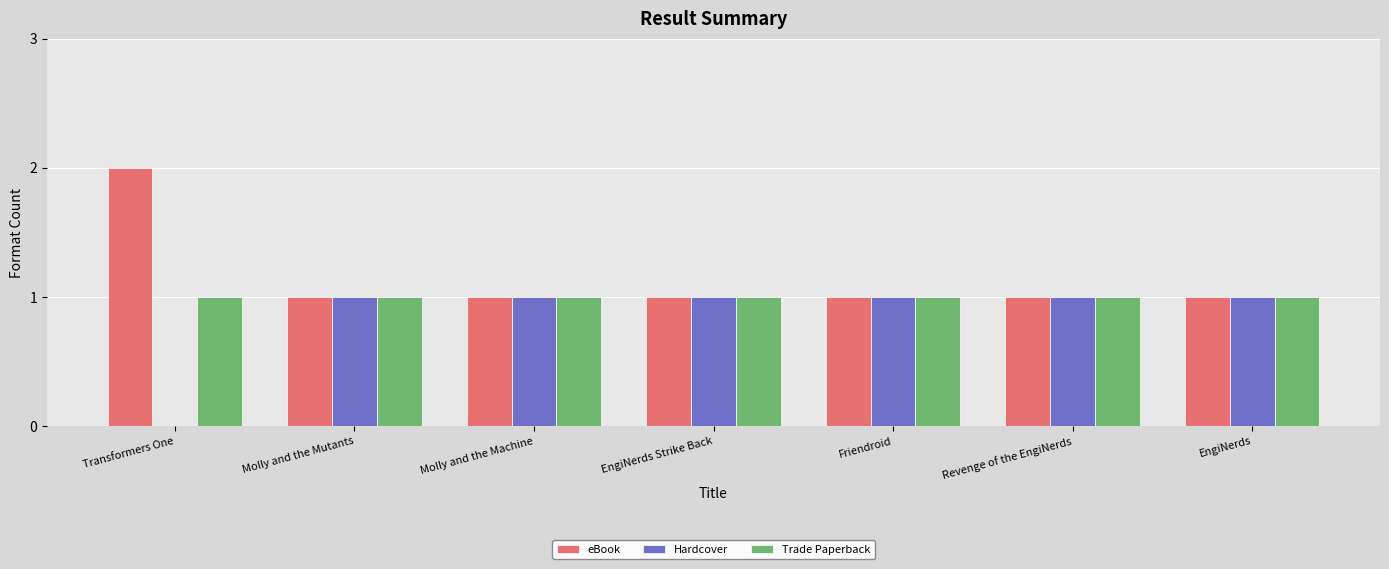

Reading left to right, what are all the values shown in this chart?

eBook: 2	1	1	1	1	1	1
Hardcover: 0	1	1	1	1	1	1
Trade Paperback: 1	1	1	1	1	1	1